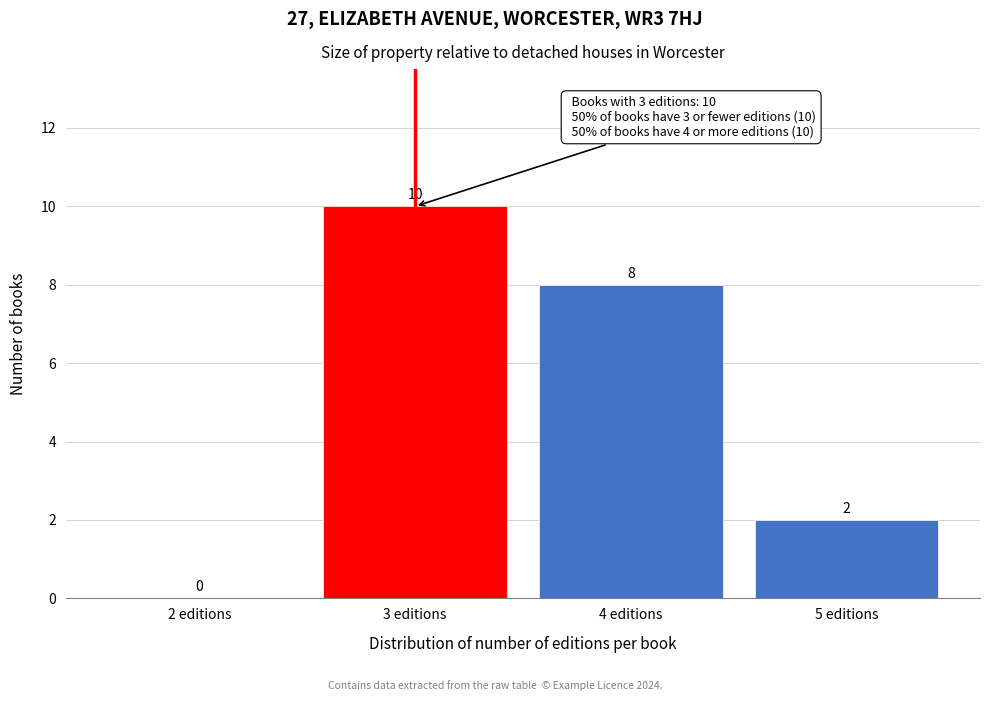

Reading left to right, list all the values displayed in this chart.

2 editions=0	3 editions=10	4 editions=8	5 editions=2